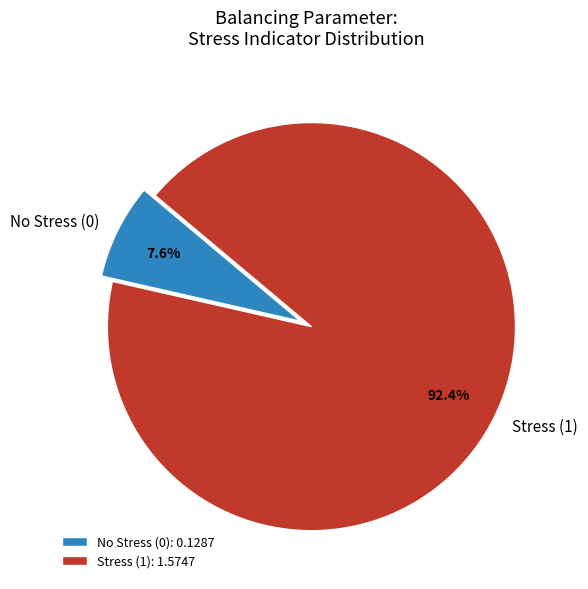

Rank the categories by value from highest to lowest.

Stress (1), No Stress (0)